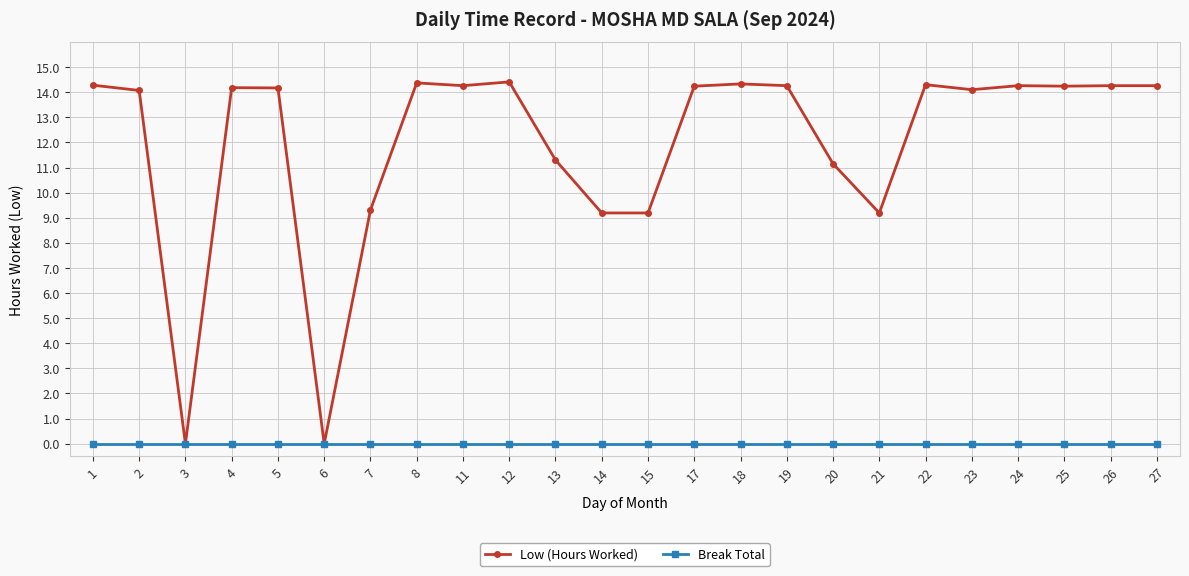

Which series changed the most between 2 and 3?

Low (Hours Worked)